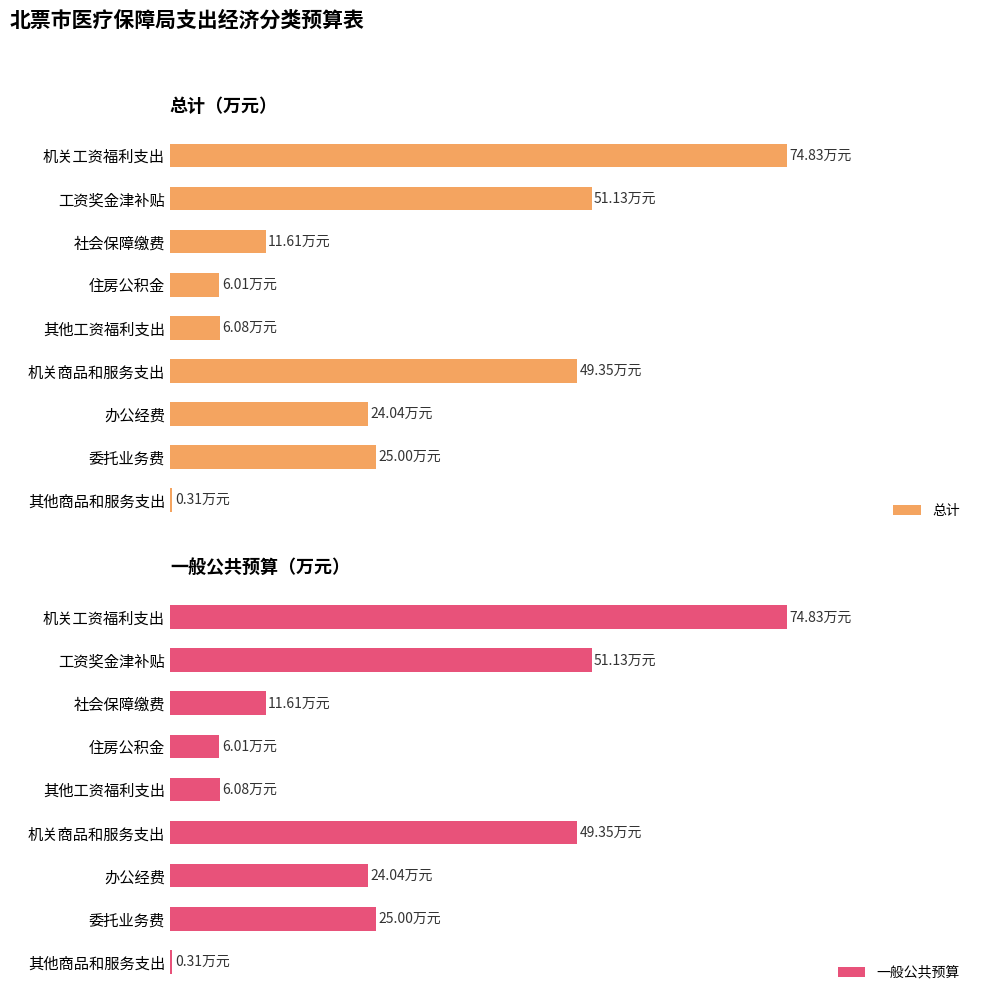

Which series has the largest total across all categories?

总计